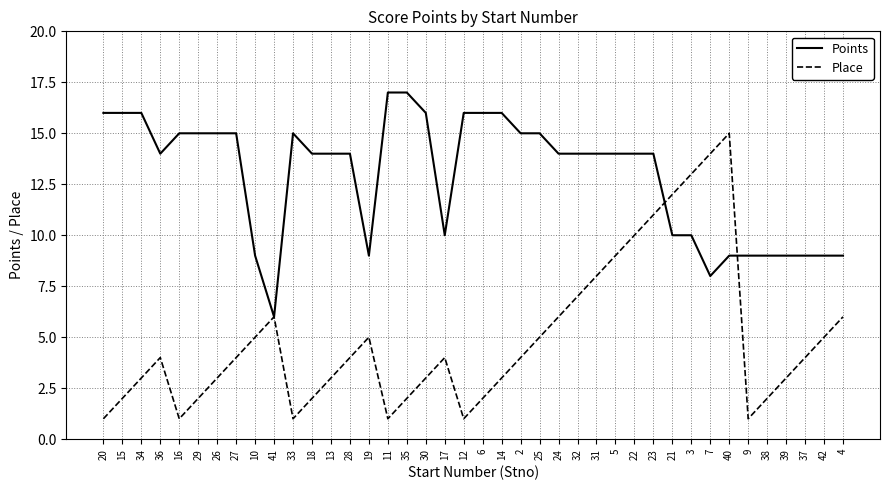

What is the sum of the Place values at 14 and 22?

13